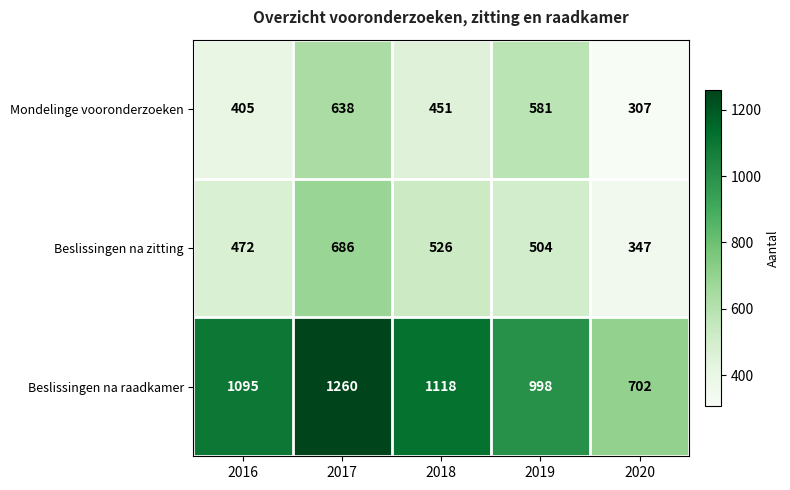

The value of Beslissingen na raadkamer at 2017 is 1260. True or false?

True